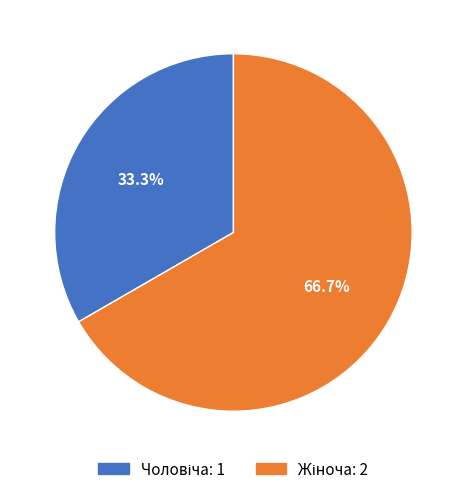

Does any single category account for the majority?

Yes